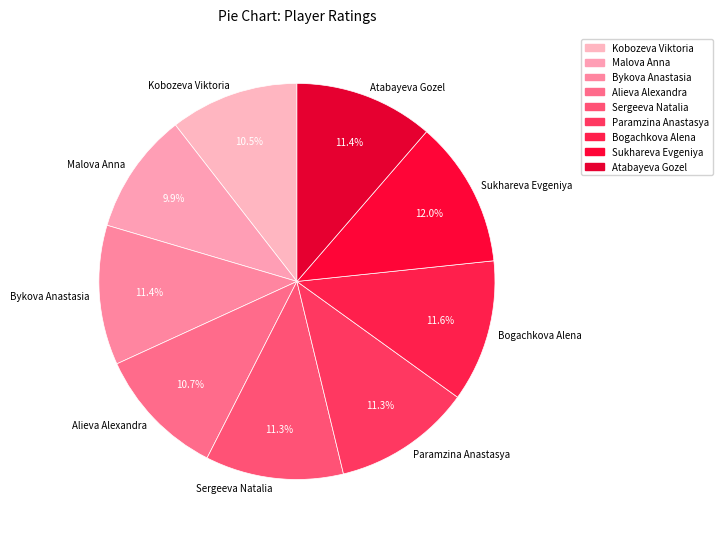

Does Sukhareva Evgeniya account for over 50% of the chart?

No